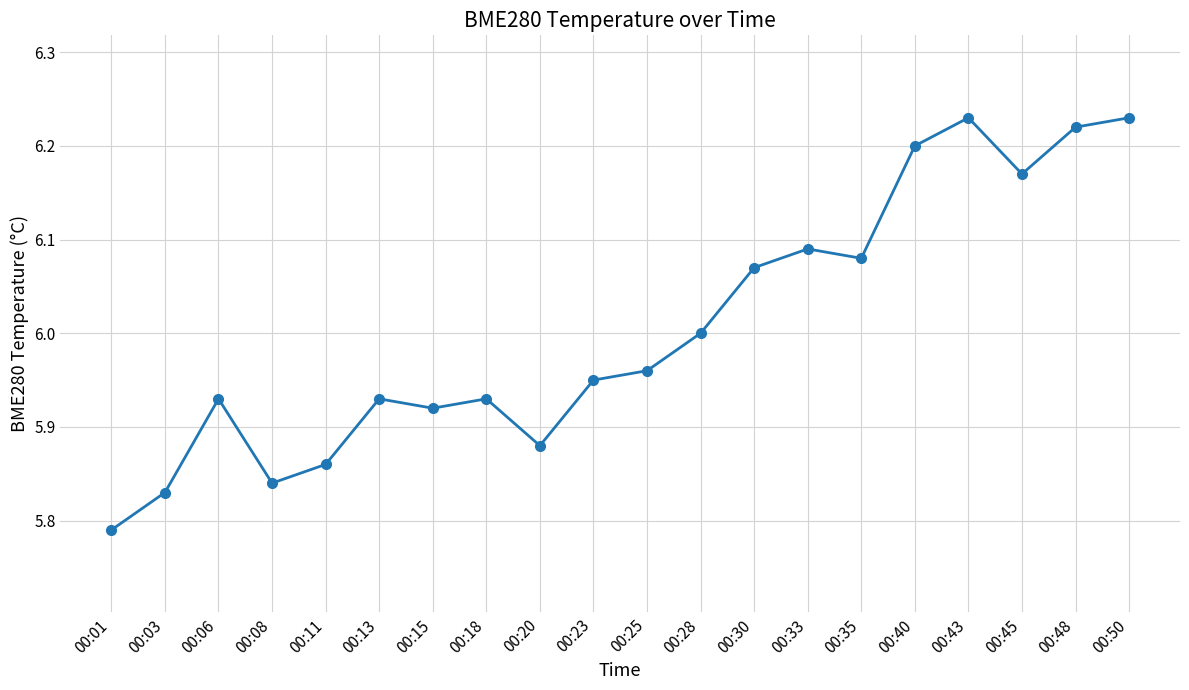

At which category does the chart reach its minimum across all series?

00:01